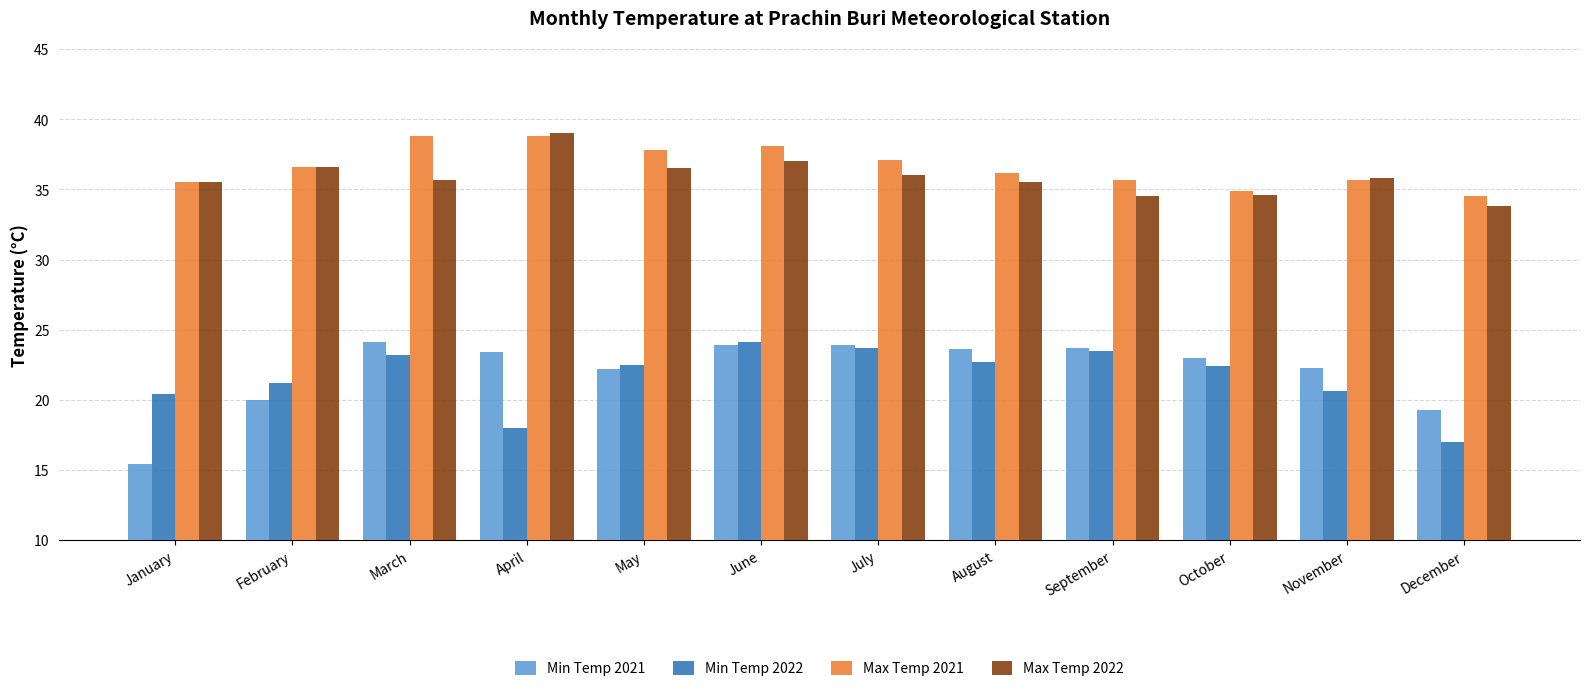

What is the difference between the maximum and second lowest values in the Max Temp 2022 series?

4.5